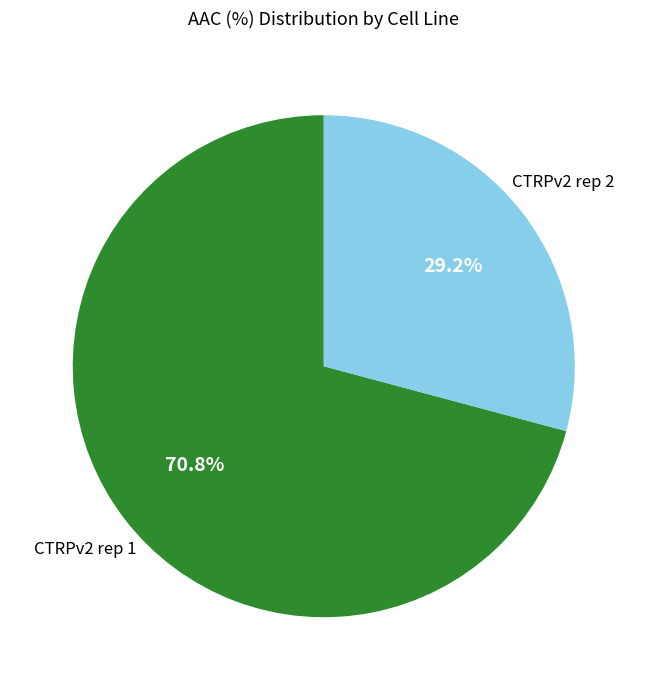

Does any single category account for the majority?

Yes